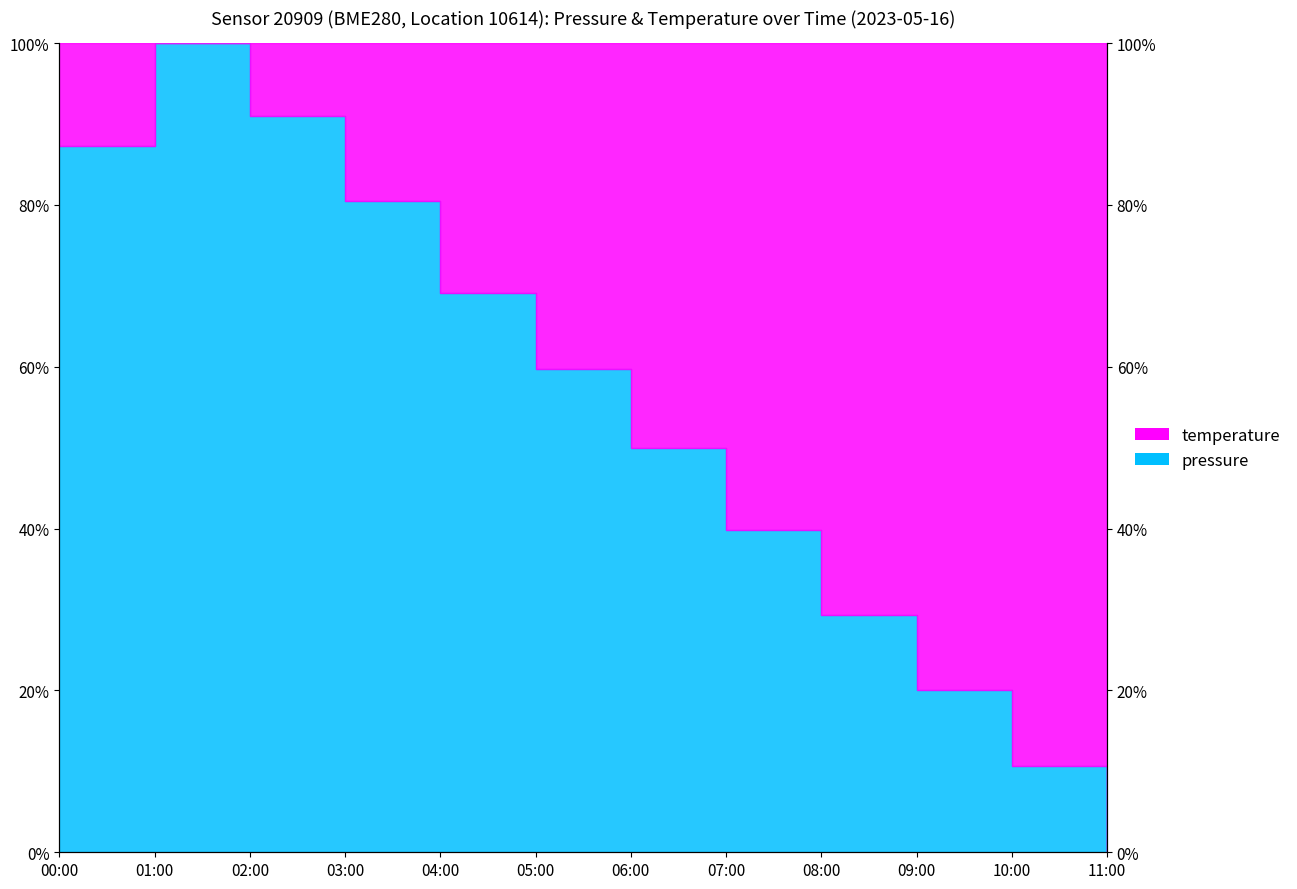

What is the difference between the values at 01:00 and 10:00?

89.4